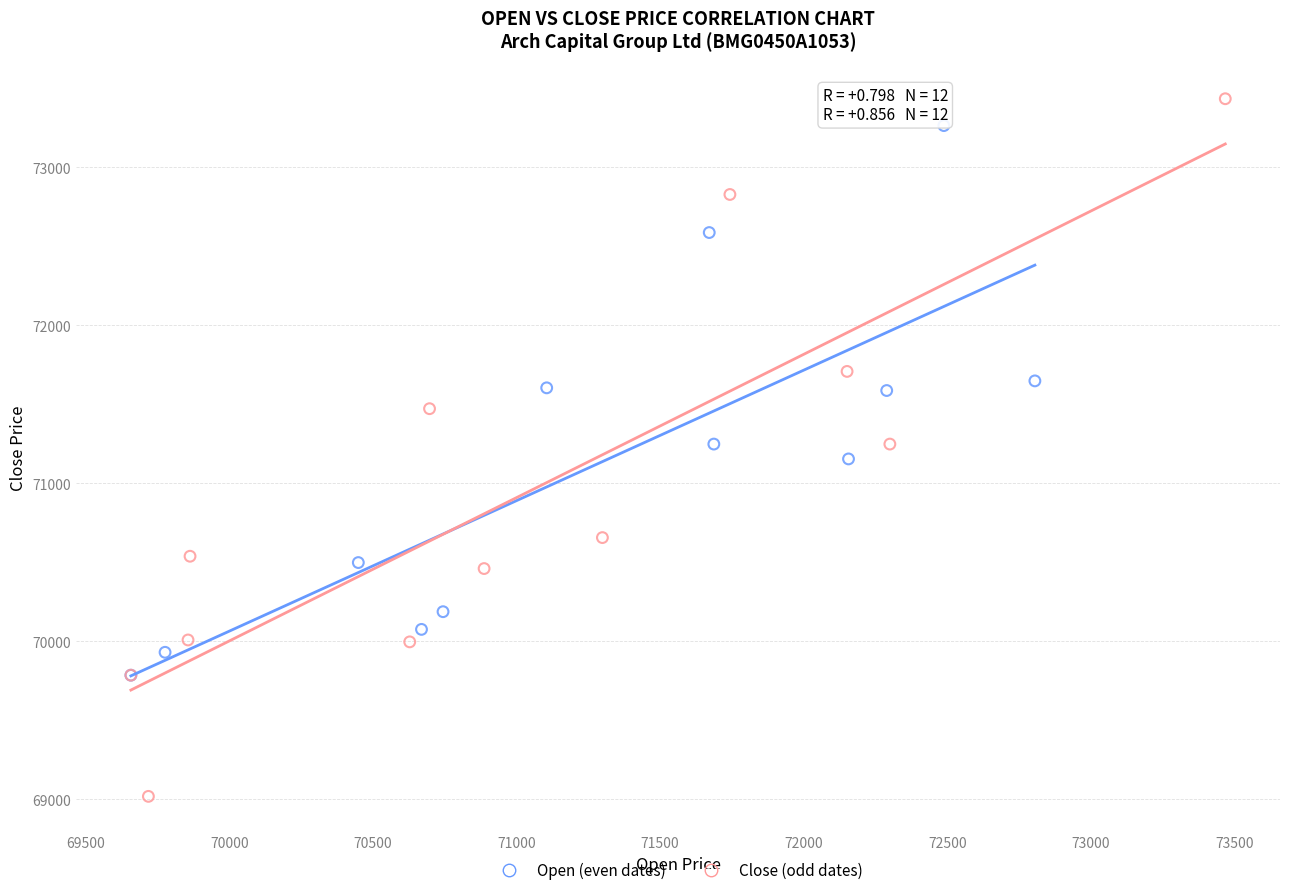

What are all the series names shown in the legend?

Open (even dates), Close (odd dates)